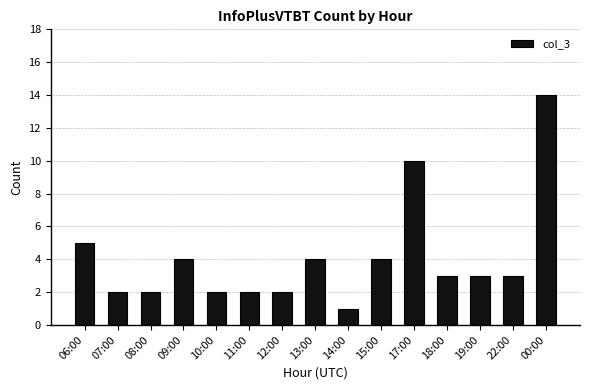

What is the minimum value shown in the chart?

1